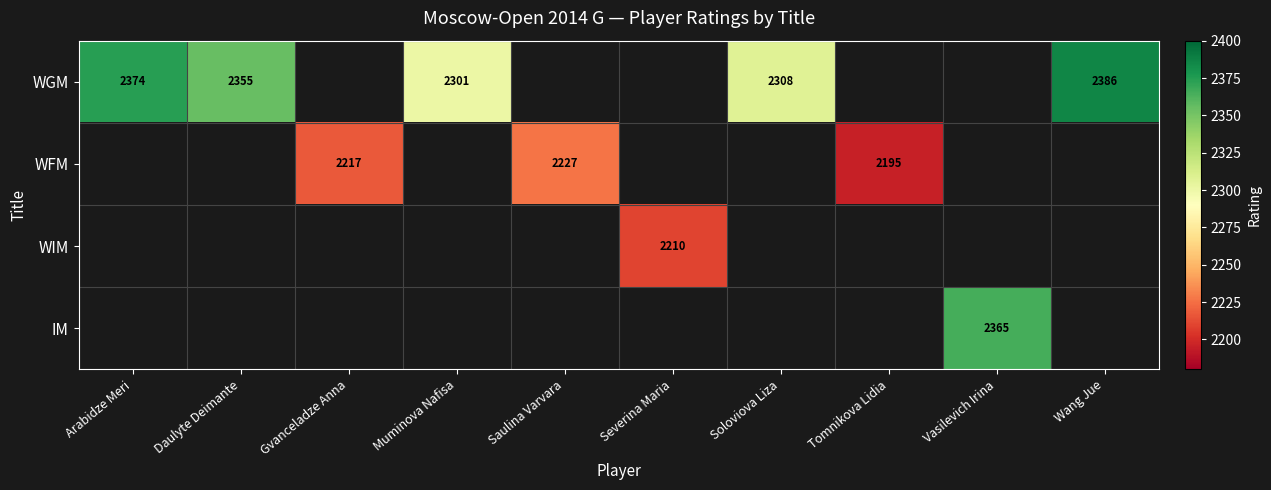

The WIM series shows 2210 at Severina Maria. True or false?

True